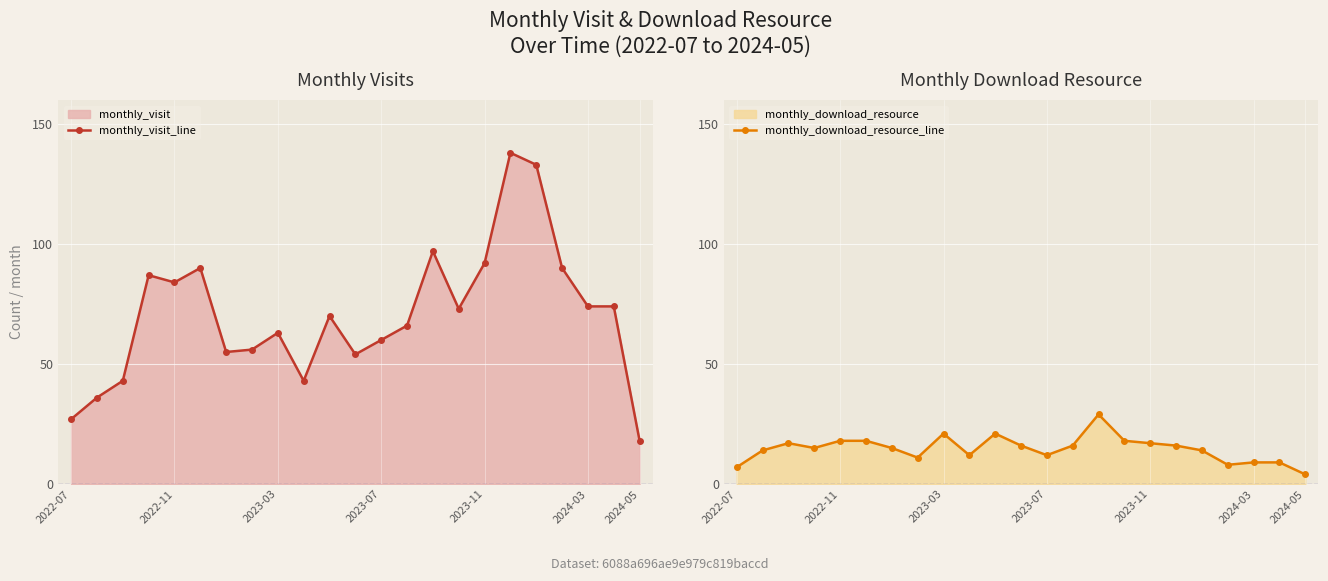

True or false: monthly_download_resource_line has a value of 4 at 2024-05.

True